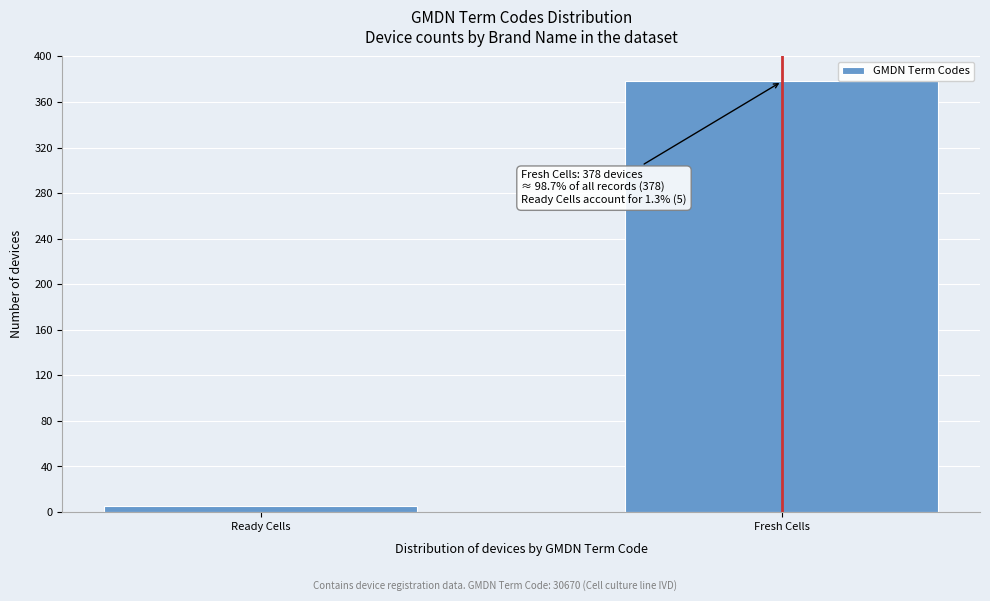

Reading right to left, extract all data points from this chart.

378	5